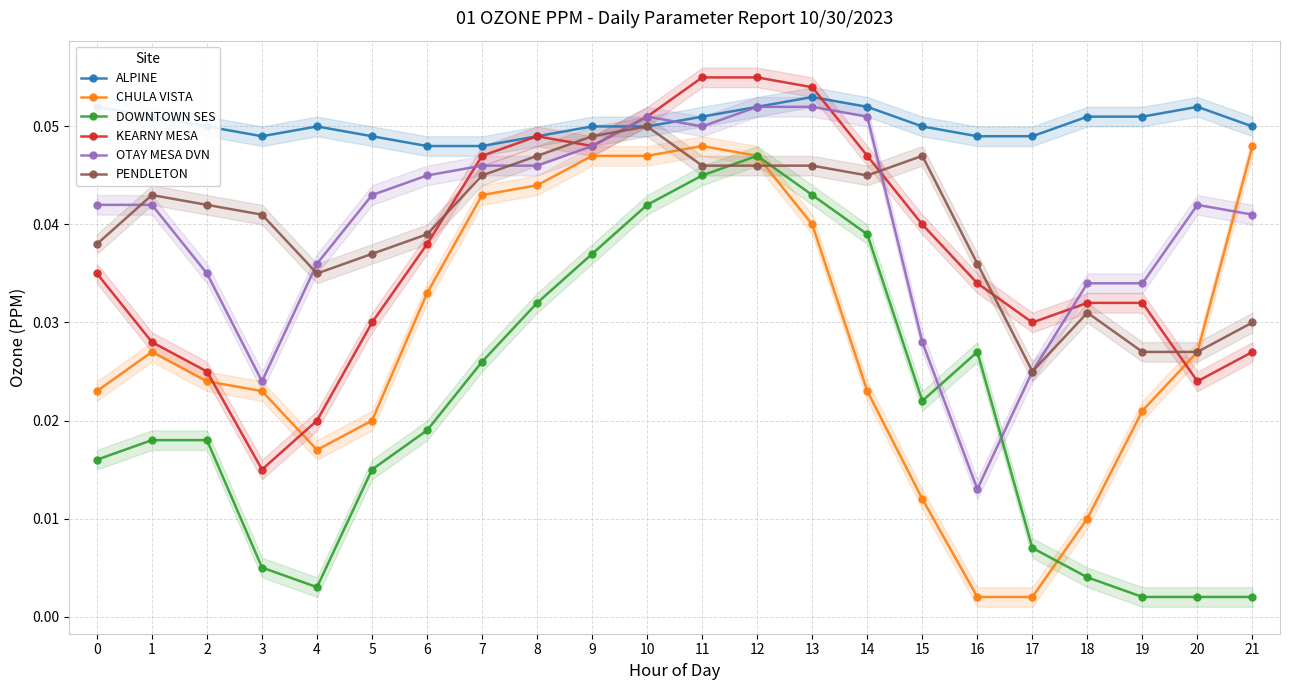

How many lines are shown in the chart?

6